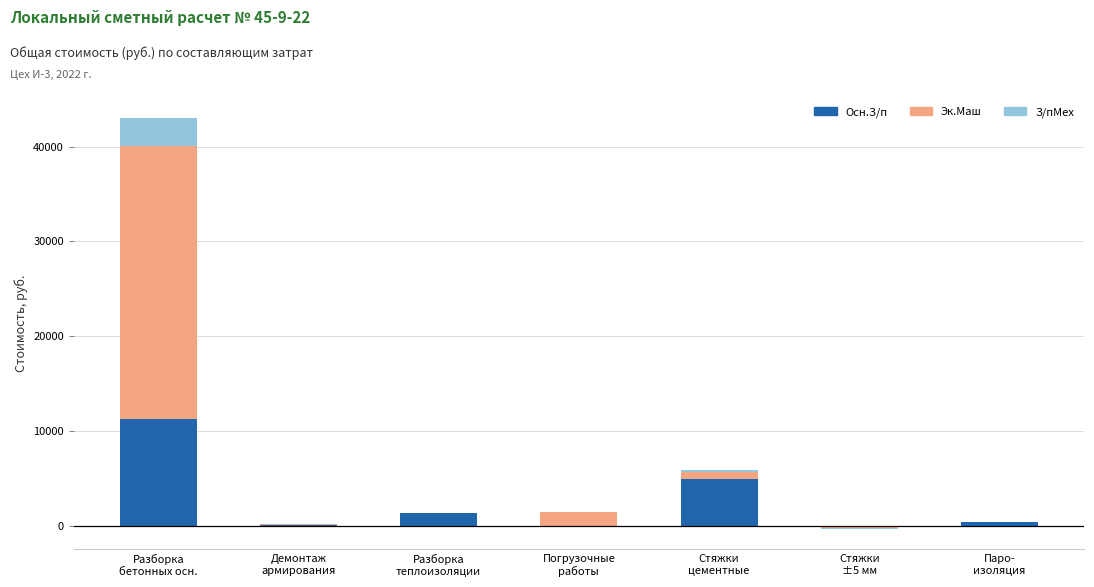

At which category is the sum across all series the highest?

Разборка
бетонных осн.